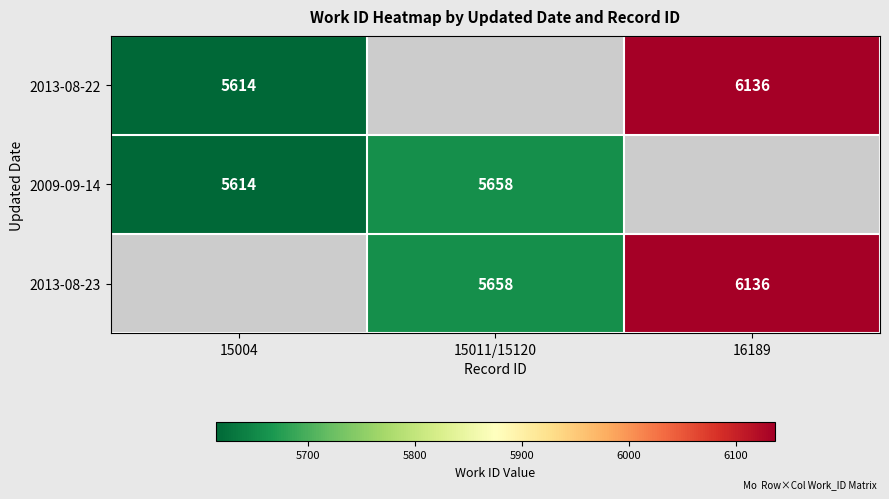

Is it true that 2009-09-14 equals 5658 at 15011/15120?

True